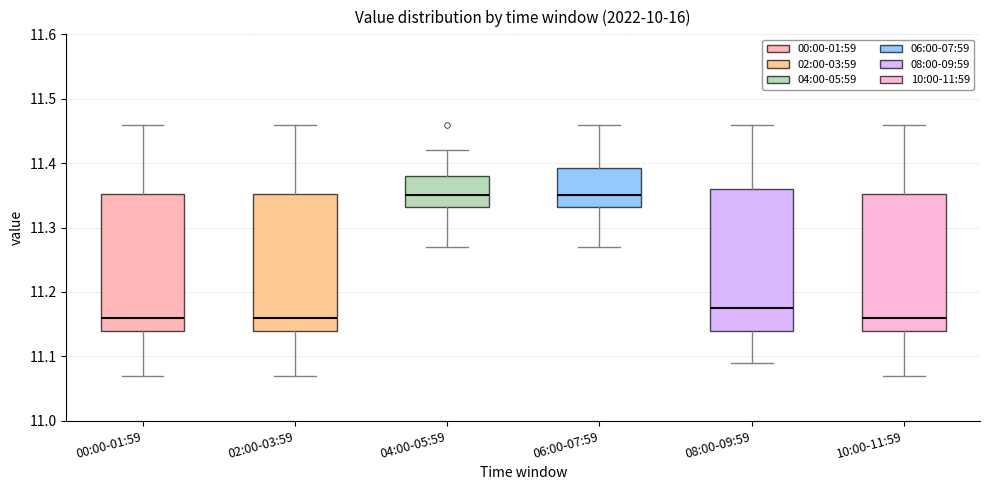

Reading left to right, transcribe this box plot: for each box, give where its median line is, the range the box spans, and where its two whiskers end, as read against the y-axis. The values are not printed on the chart, so give them approximately, as read against the axis.

00:00-01:59: median 11.16, box 11.14 to 11.35, whiskers 11.07 to 11.46
02:00-03:59: median 11.16, box 11.14 to 11.35, whiskers 11.07 to 11.46
04:00-05:59: median 11.35, box 11.33 to 11.38, whiskers 11.27 to 11.42
06:00-07:59: median 11.35, box 11.33 to 11.39, whiskers 11.27 to 11.46
08:00-09:59: median 11.18, box 11.14 to 11.36, whiskers 11.09 to 11.46
10:00-11:59: median 11.16, box 11.14 to 11.35, whiskers 11.07 to 11.46